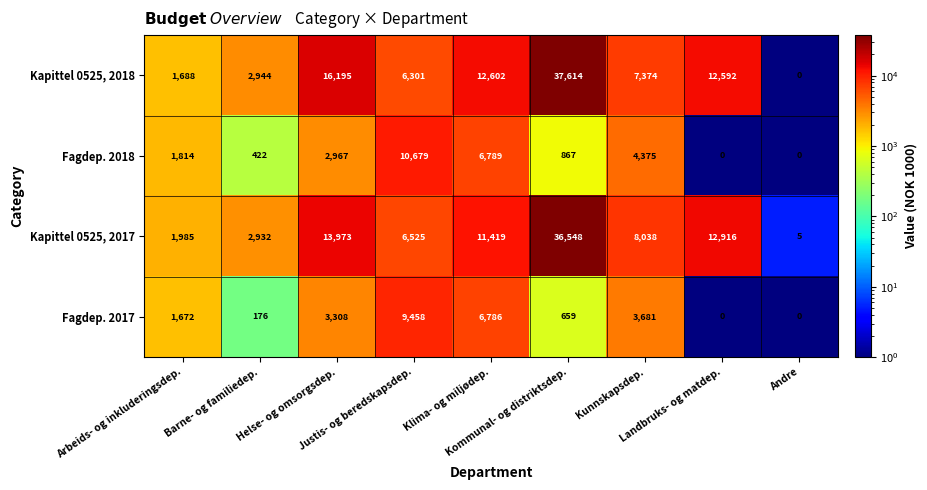

Rank the series by their maximum value, from highest to lowest.

Kapittel 0525, 2018, Kapittel 0525, 2017, Fagdep. 2018, Fagdep. 2017